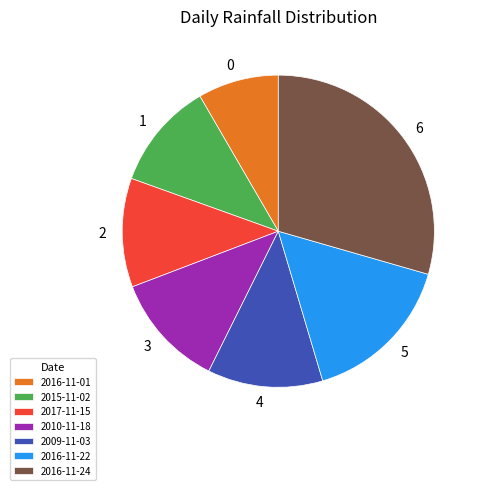

Count the number of slices in the pie.

7